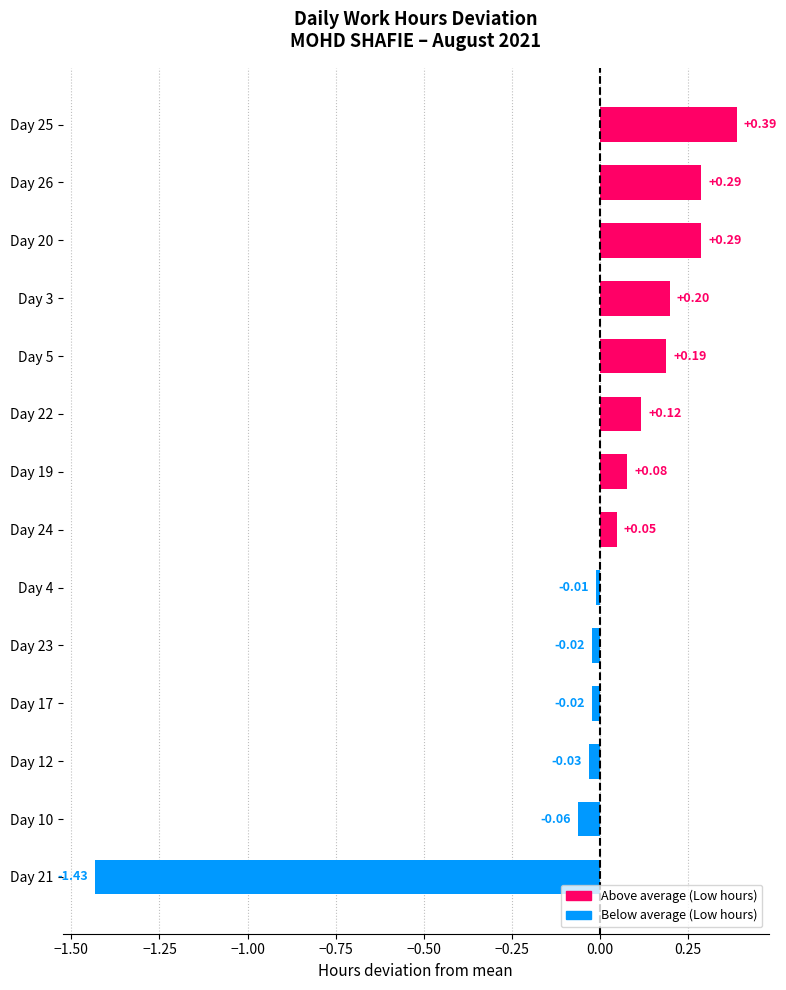

What is the difference between the maximum and minimum values?

1.8